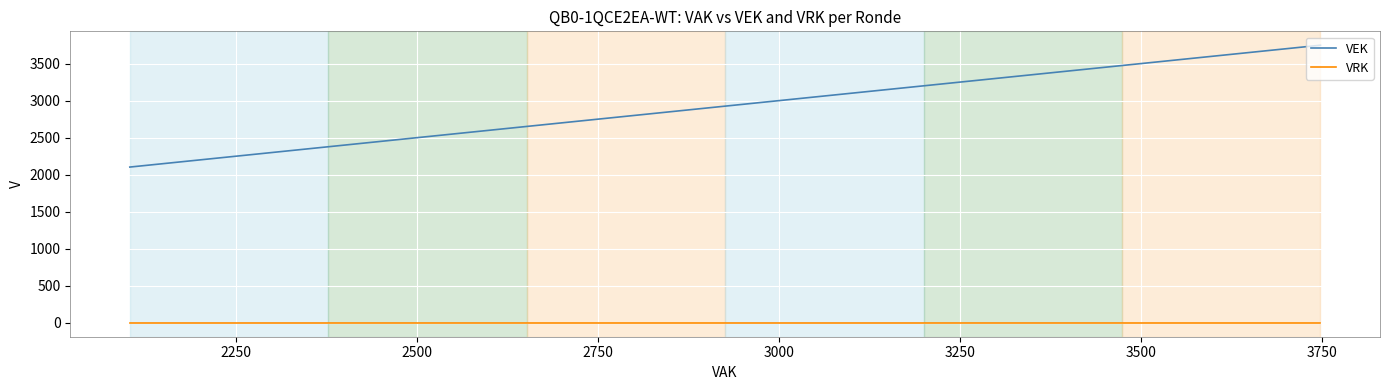

How many data points does each series have?

27